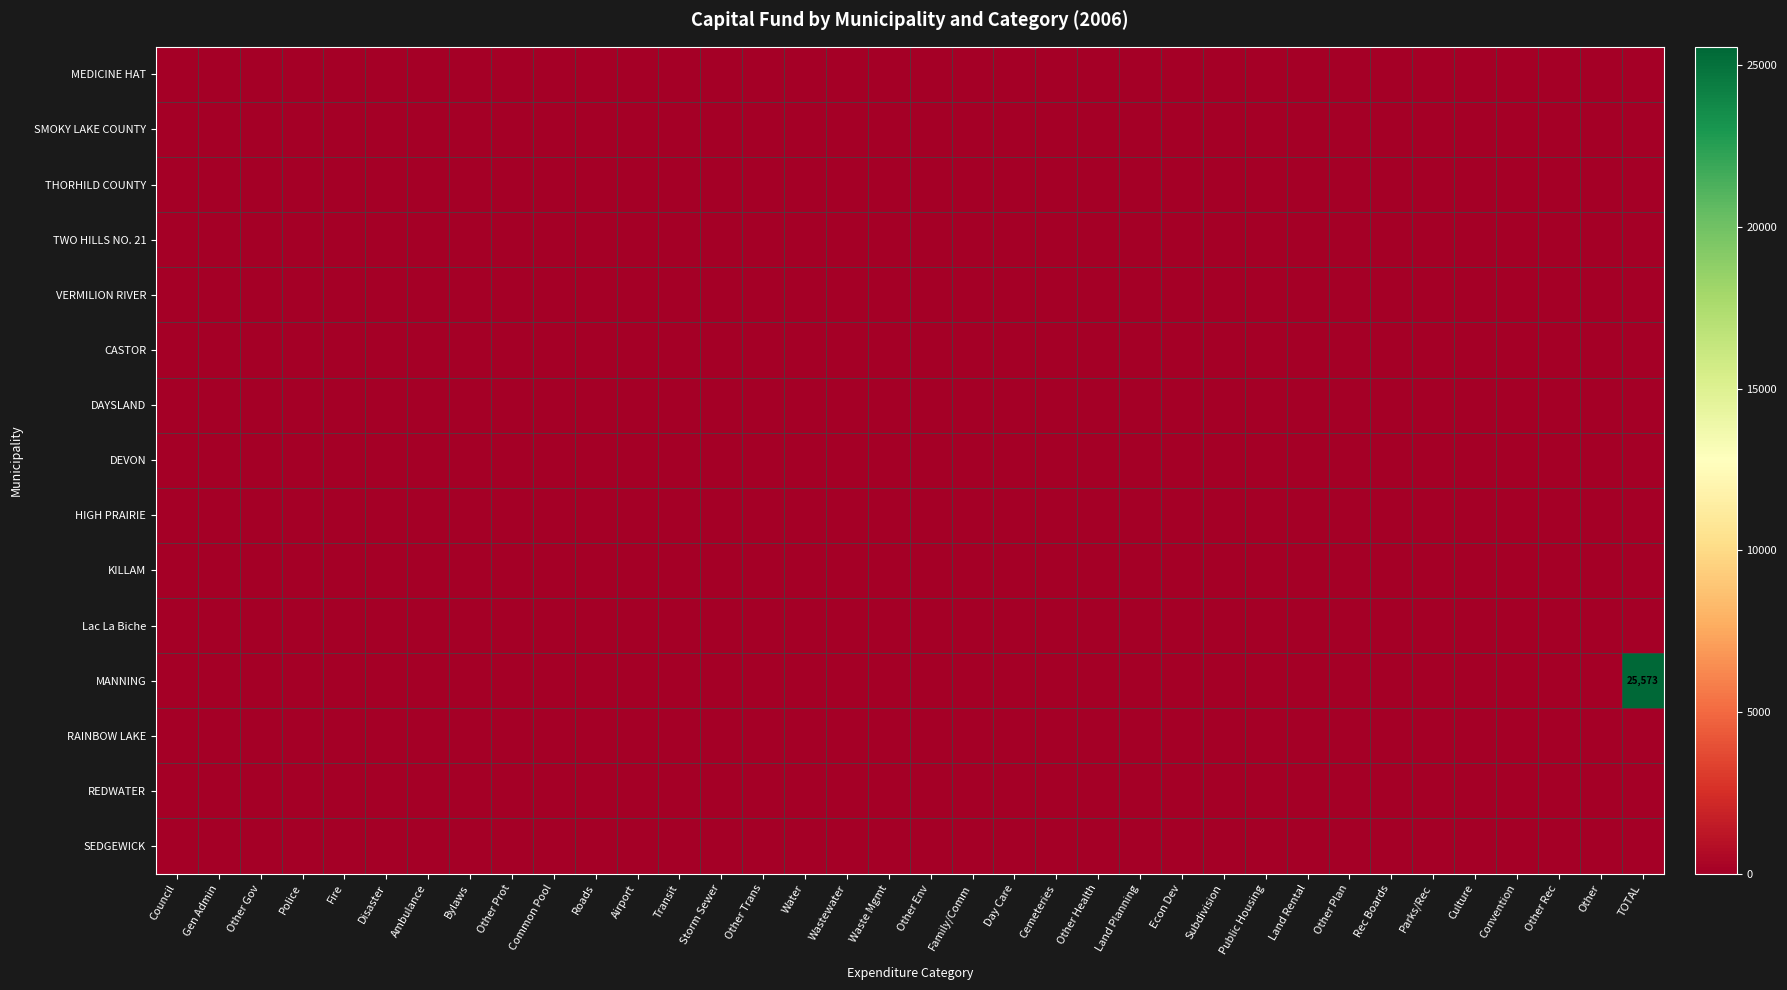

Which series has the largest total across all categories?

MANNING